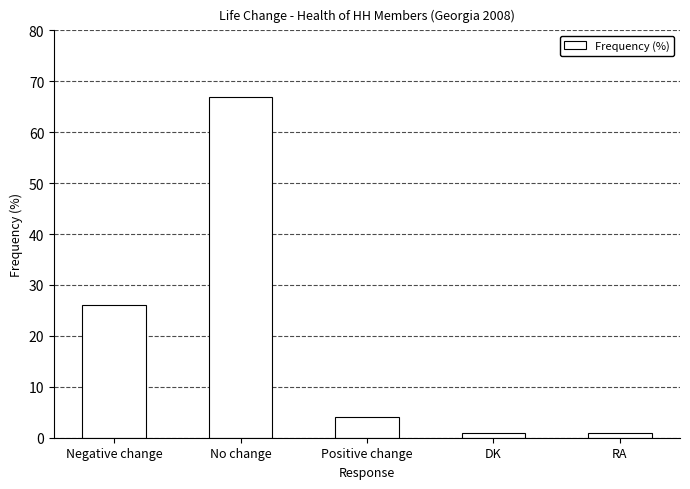

What is the label of the 2nd bar from the left?

No change